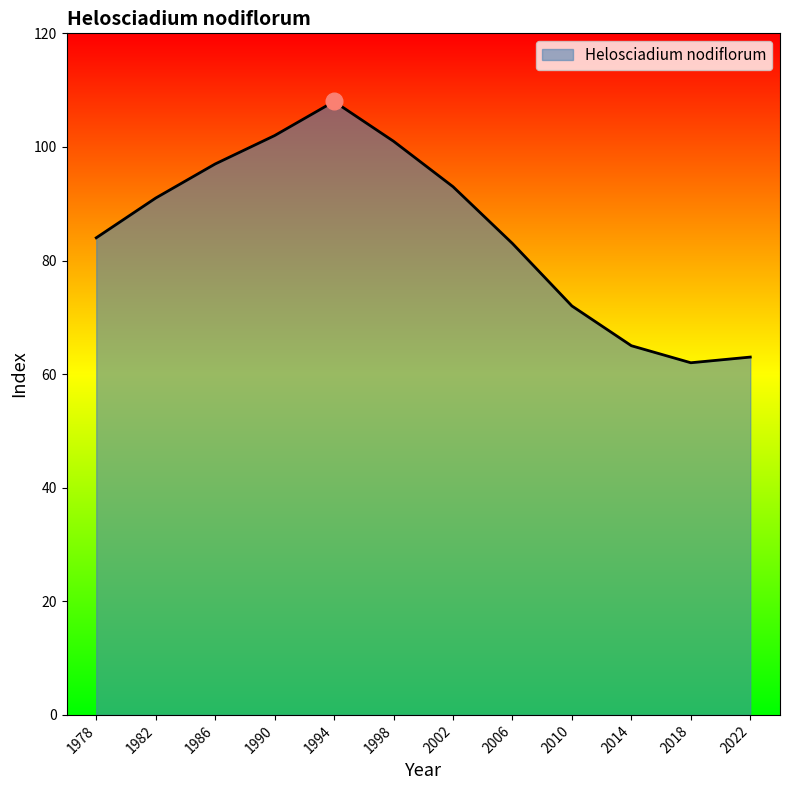

What is the change in value from 1982 to 1990?

+11